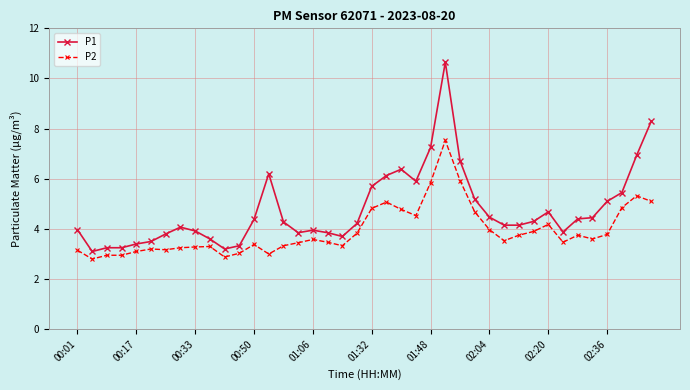

Which series has the largest total across all categories?

P1